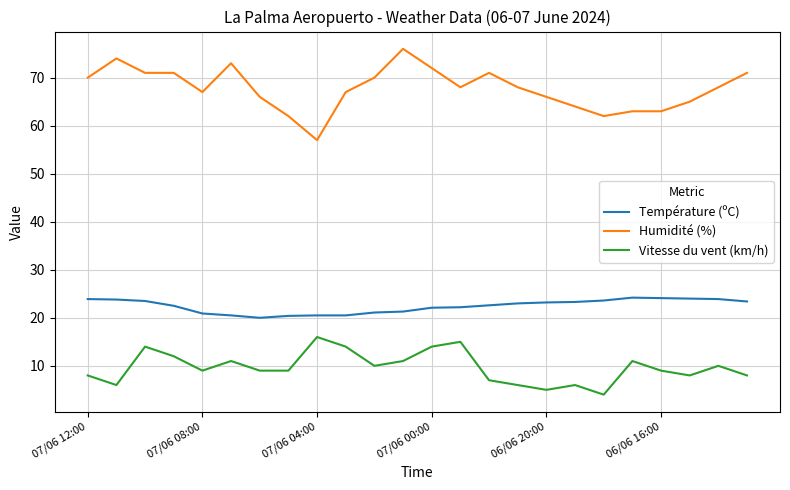

What is the sum of all Humidité (%) values?

1625.0